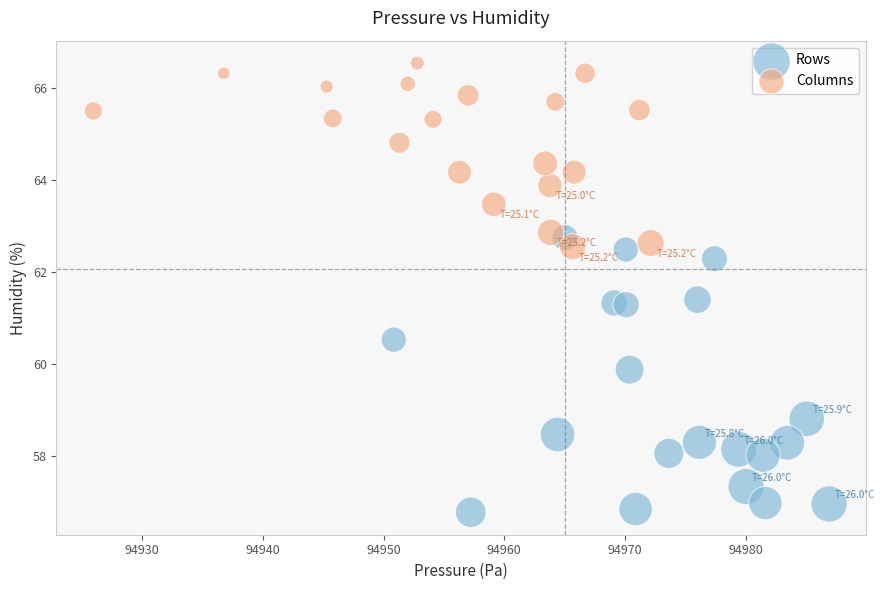

Which series contains the highest Y value?

Columns